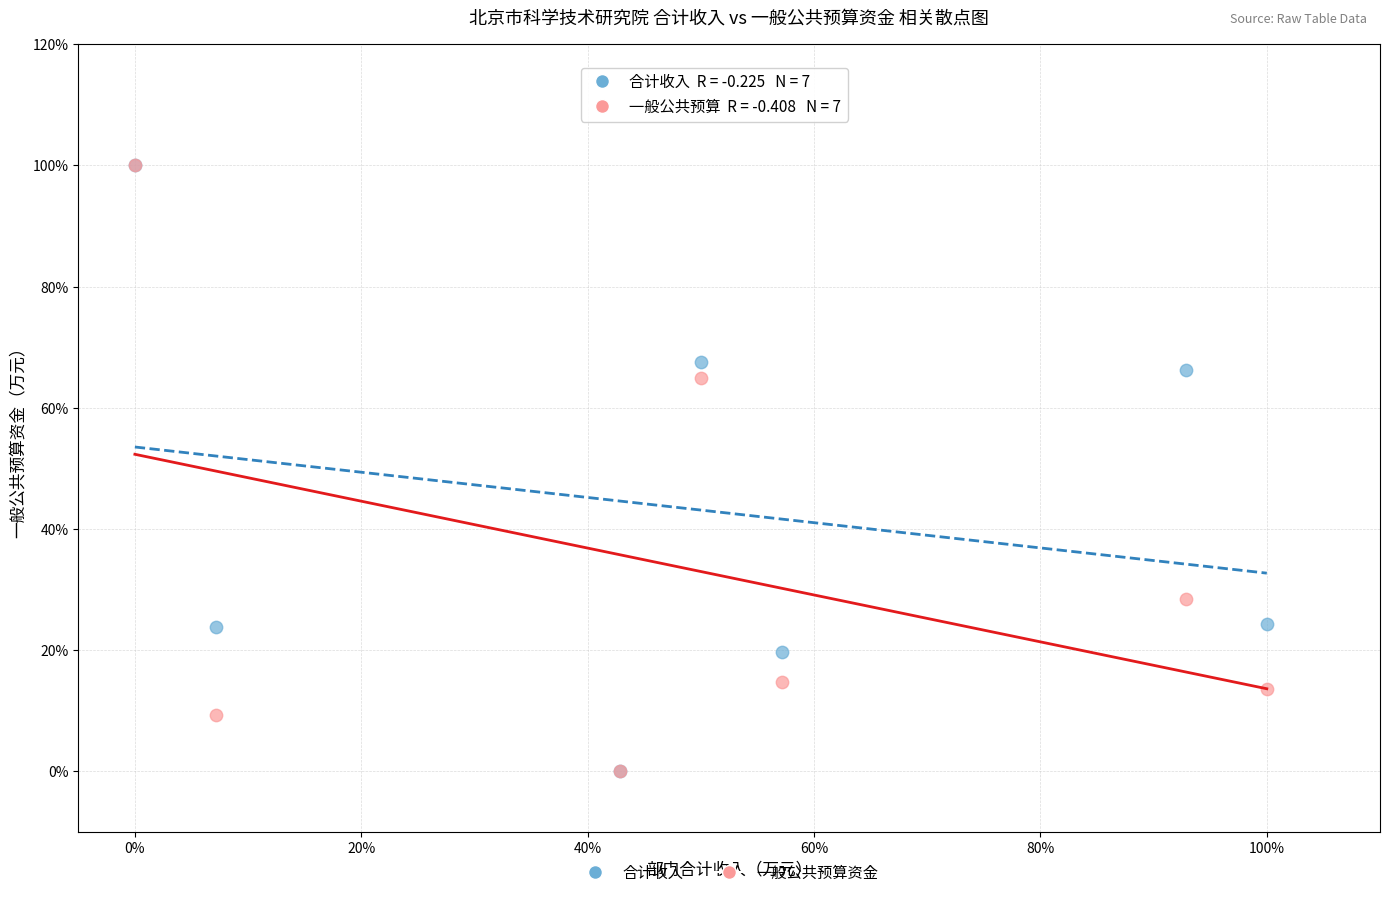

What are all the series names shown in the legend?

合计收入, 一般公共预算资金